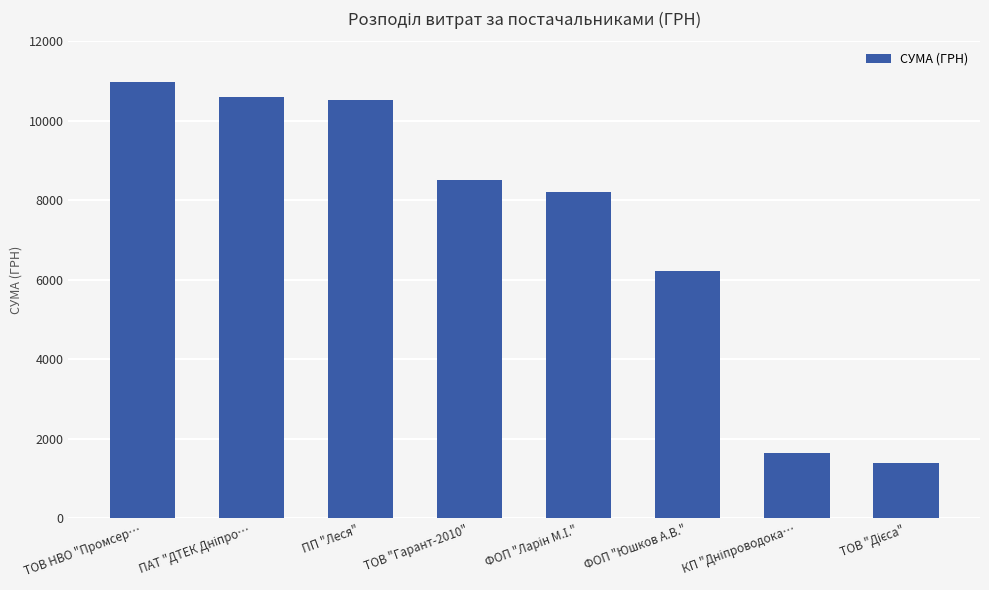

What is the difference between the second highest and minimum values?

9214.1